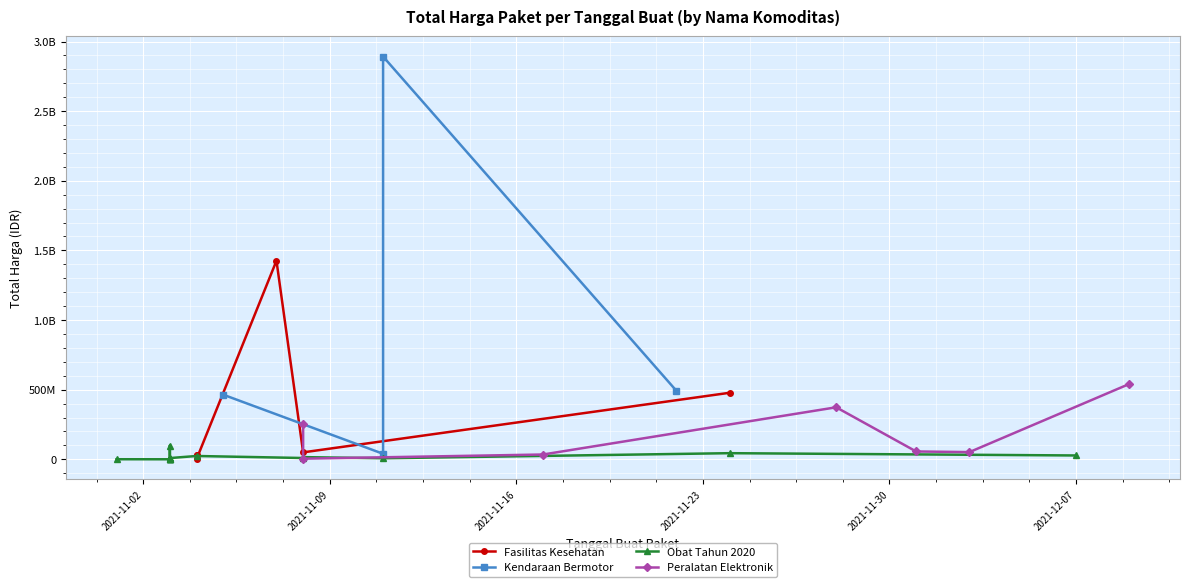

Does the chart display data point markers on the line(s)?

Yes